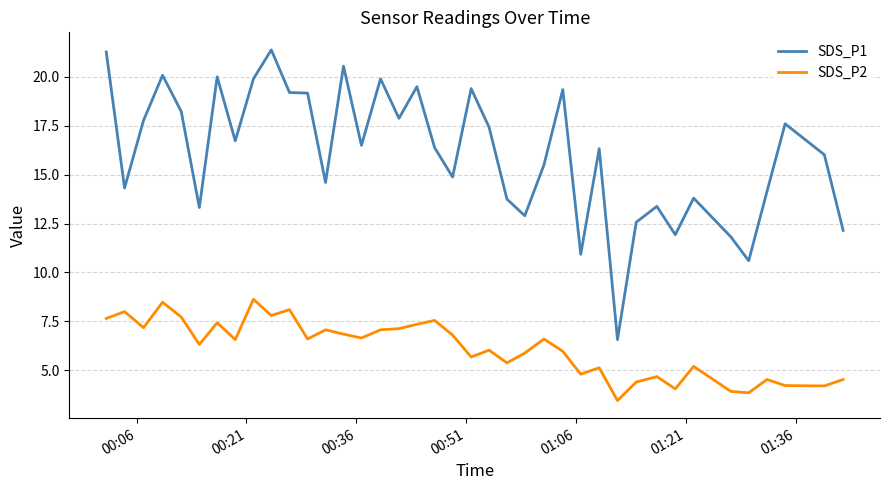

How many series are shown in this chart?

2